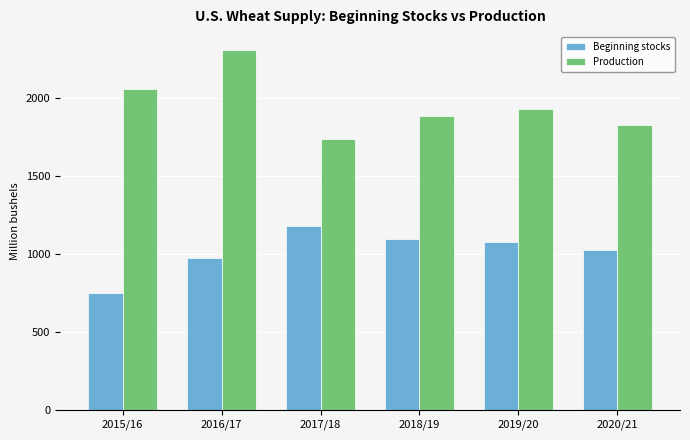

What is the average value of the Beginning stocks series?

1019.3